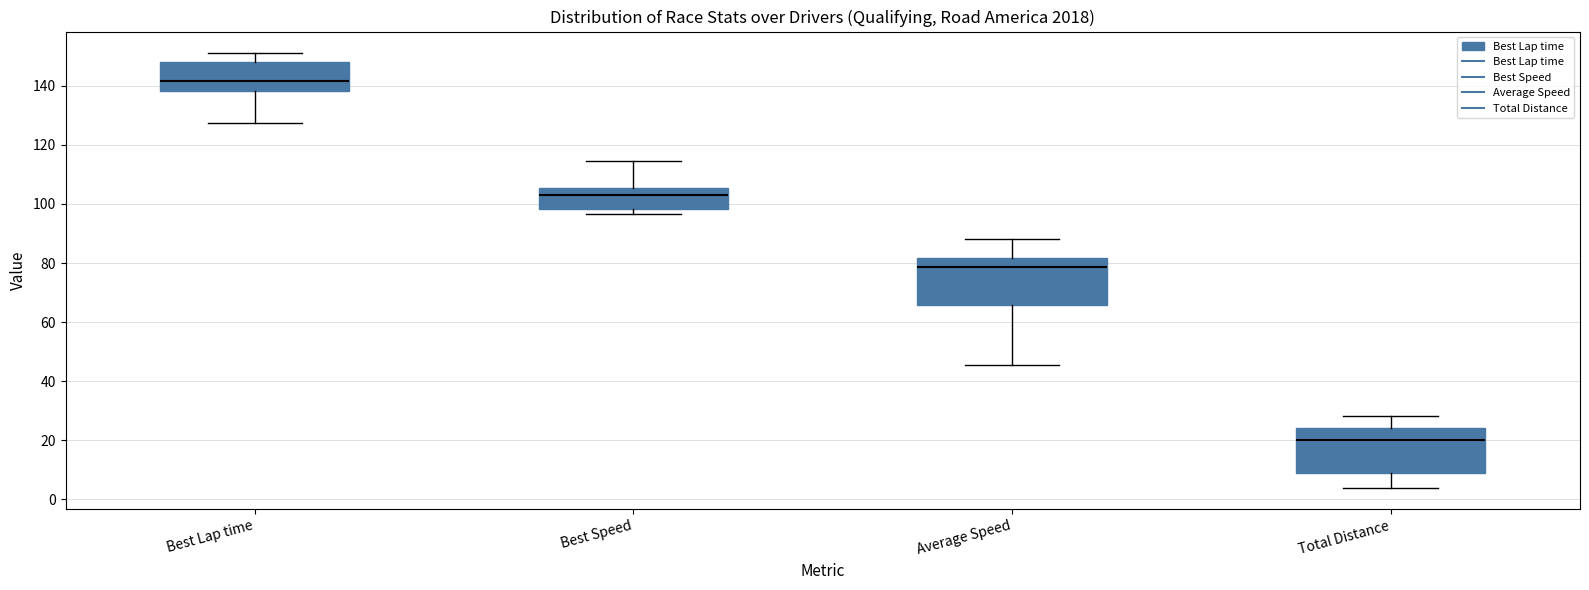

Where does the lower whisker of the box for Best Lap time end on the y-axis? The values are not printed on the chart, so give them approximately, as read against the axis.

128